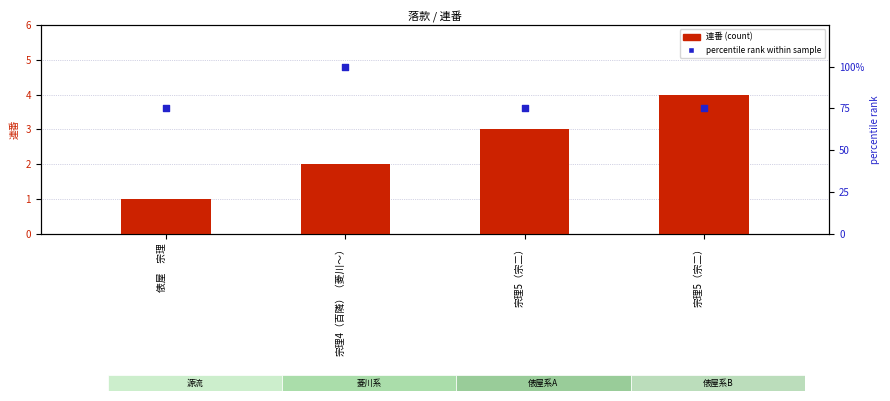

Is the value of percentile rank within sample at 宗理5（宗二） greater than the value of 連番 (count) at 俵屋　宗理?

Yes